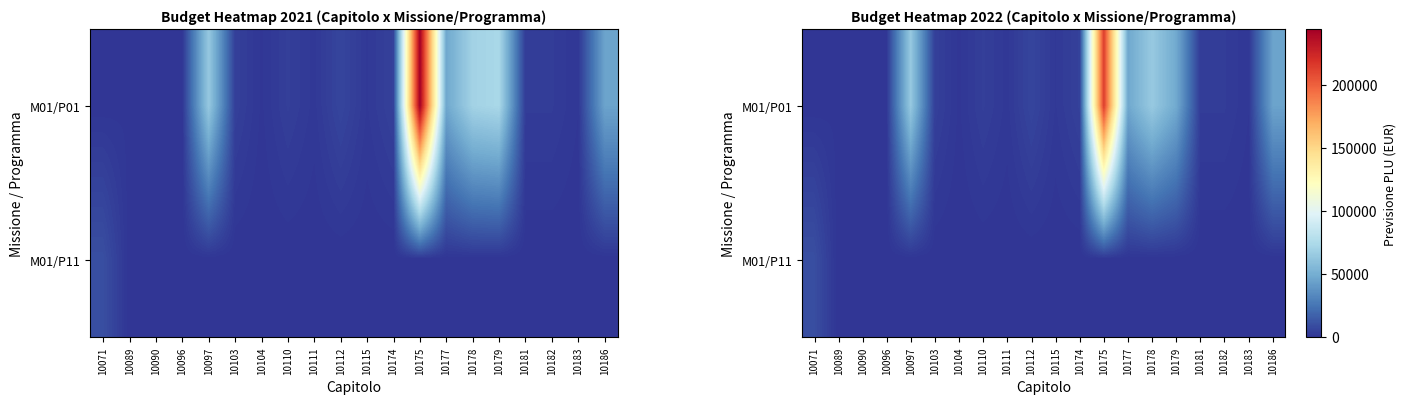

Which has a higher value, 10186 or 10096?

10186